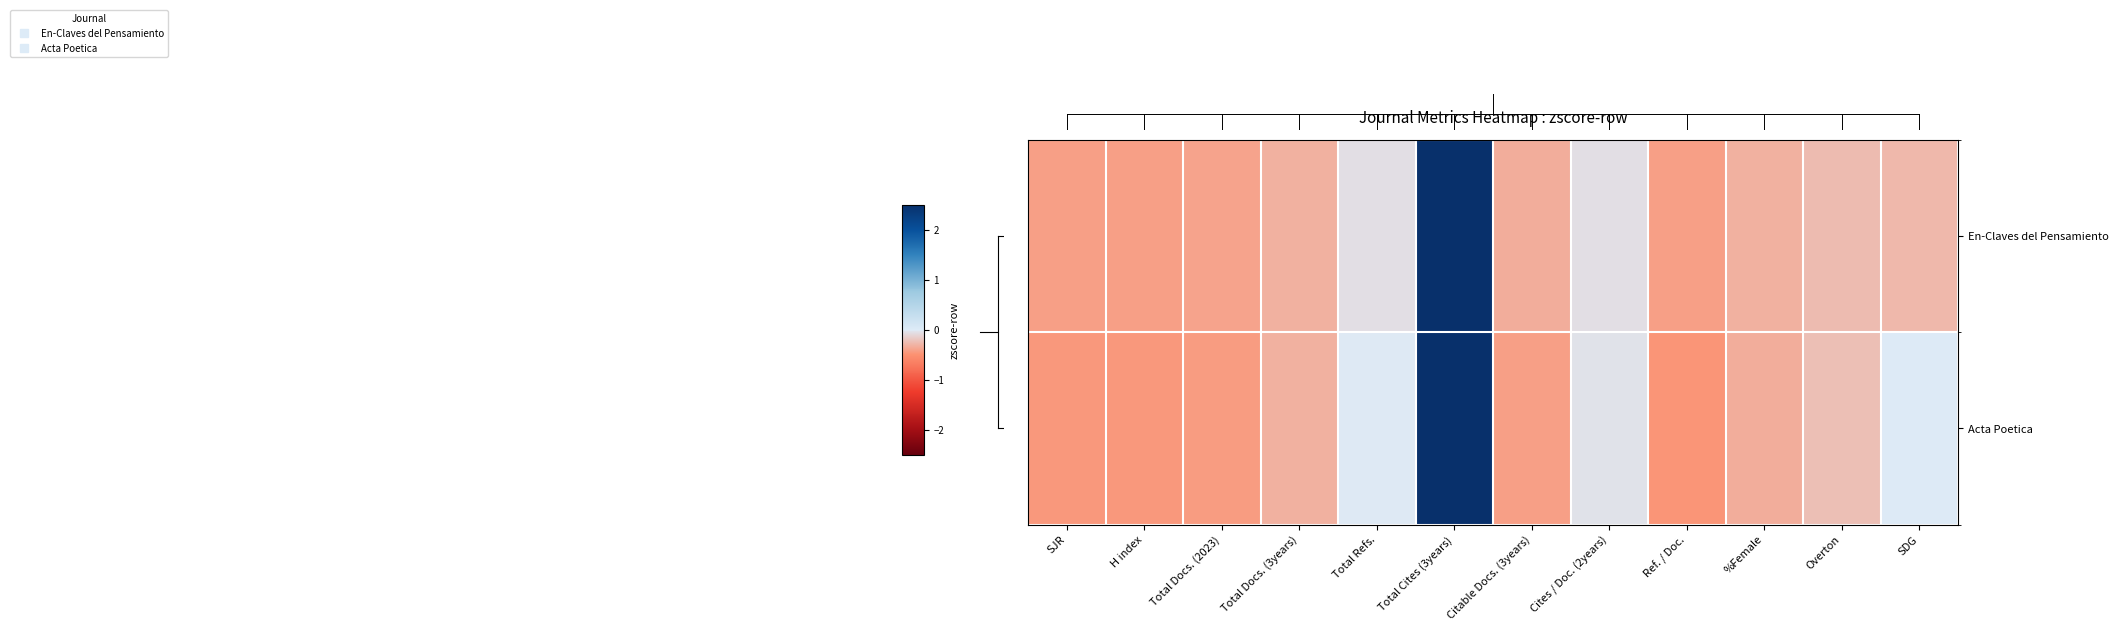

What is the greatest value displayed?

3.3